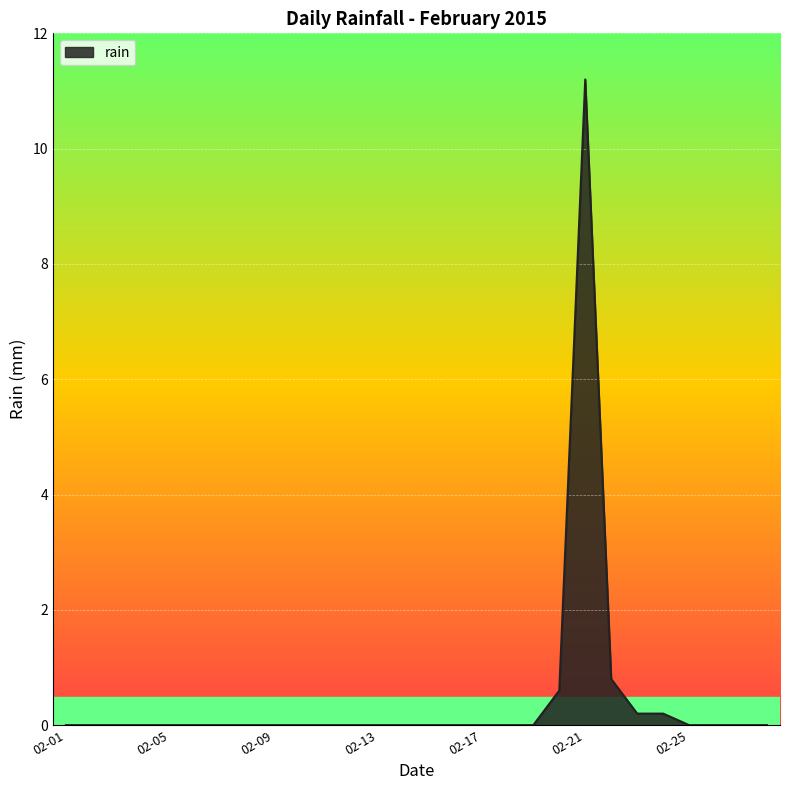

What is the greatest value displayed?

11.2